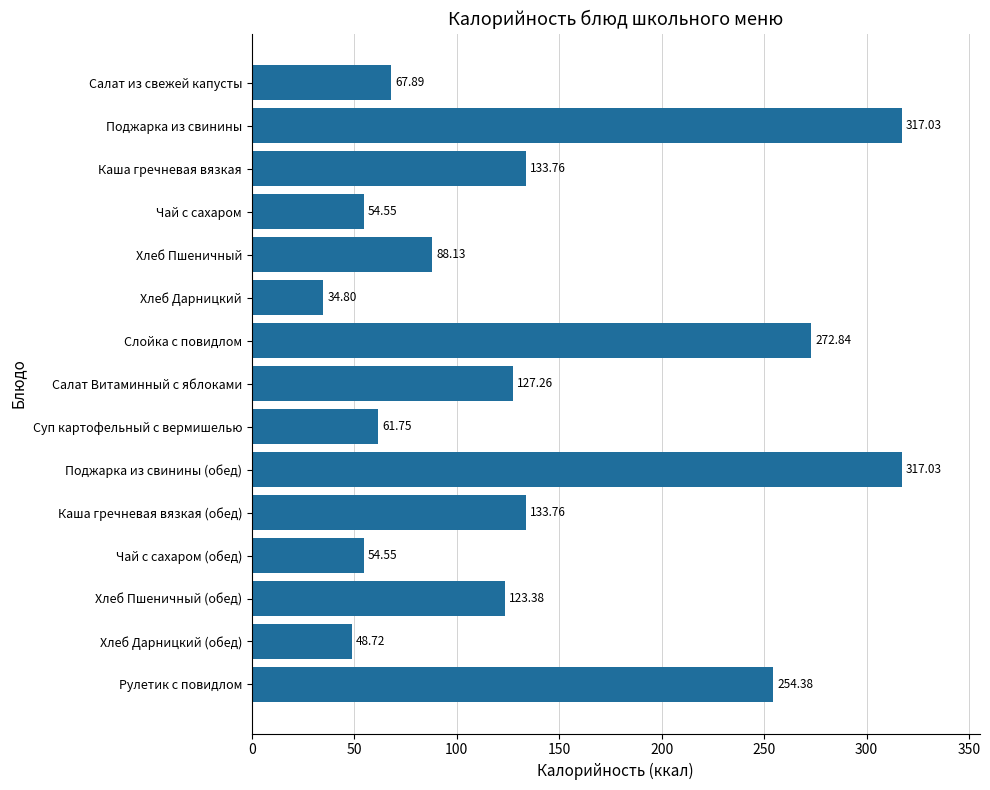

What is the difference between the maximum and second lowest values?

268.3